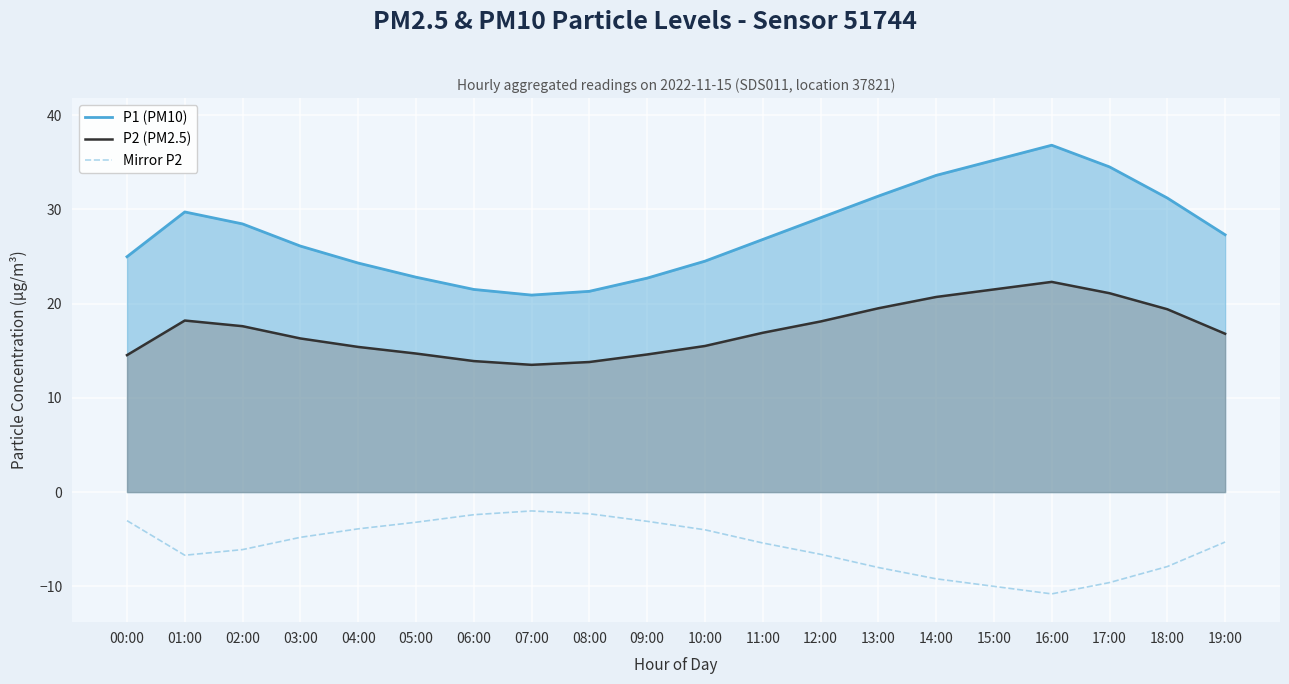

True or false: Mirror P2 and P2 (PM2.5) intersect in this chart.

False